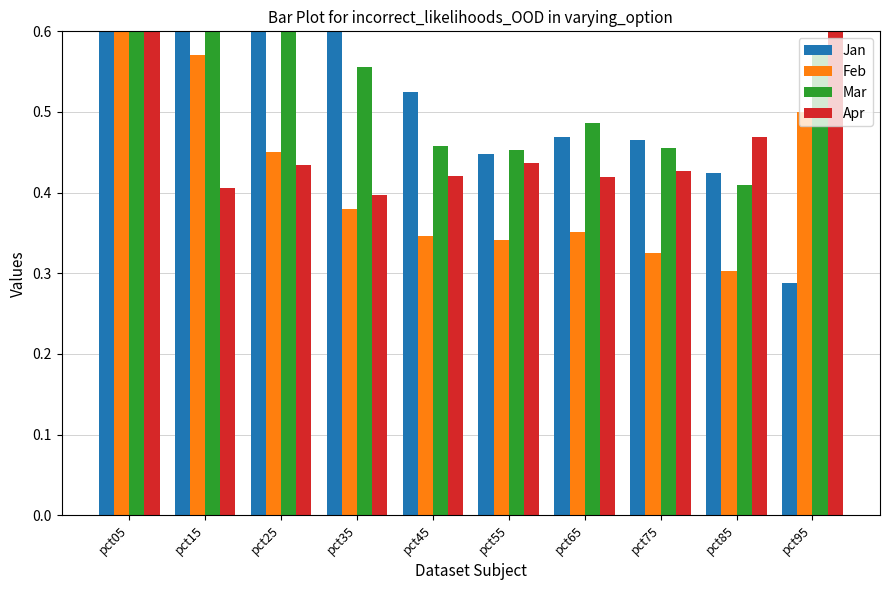

At which category is the sum across all series the highest?

pct05